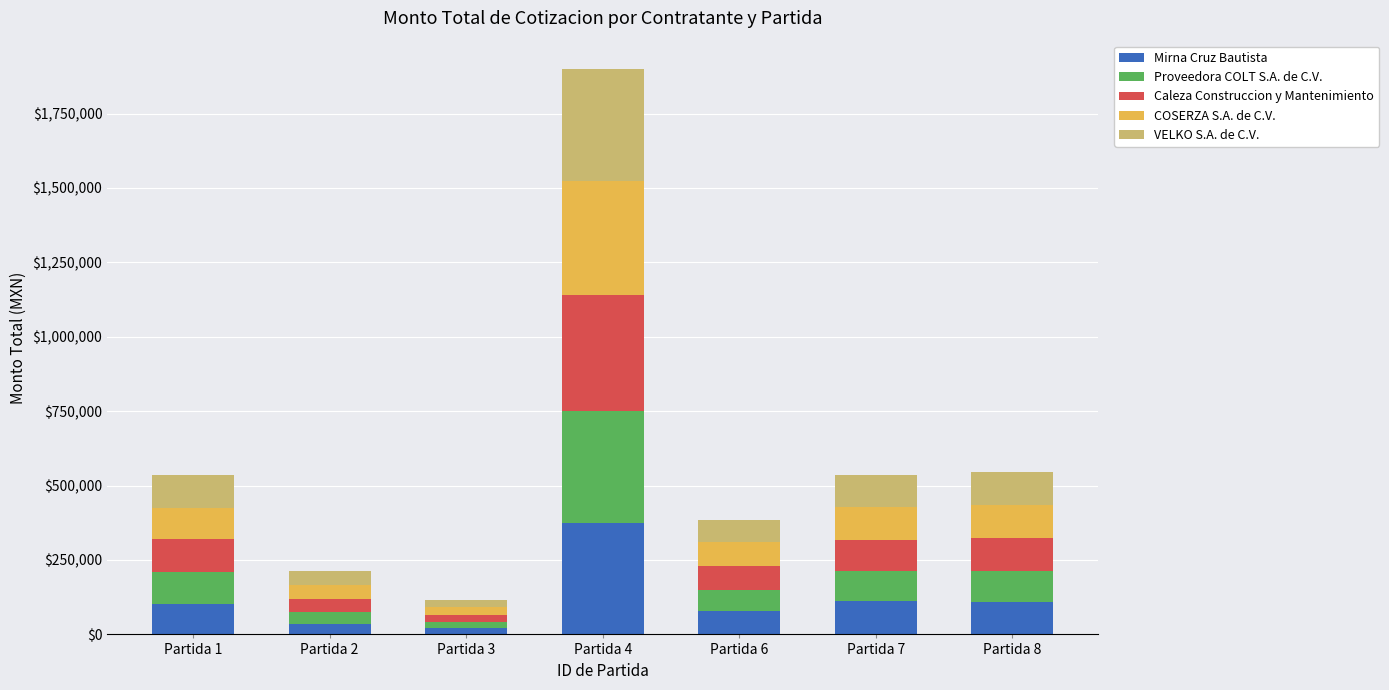

What is the highest value of the Mirna Cruz Bautista series?

372630.4